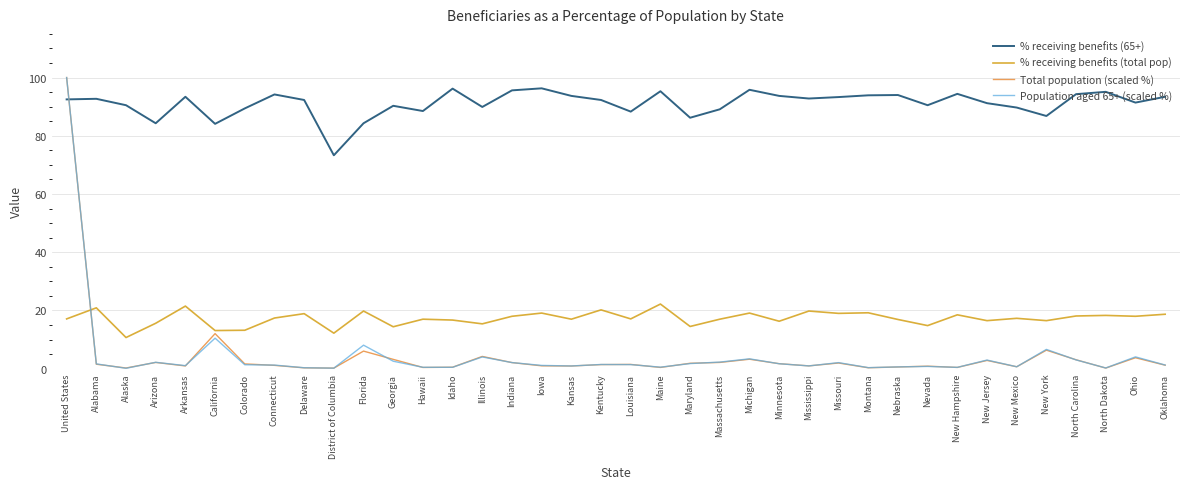

Which series has the largest total across all categories?

% receiving benefits (65+)